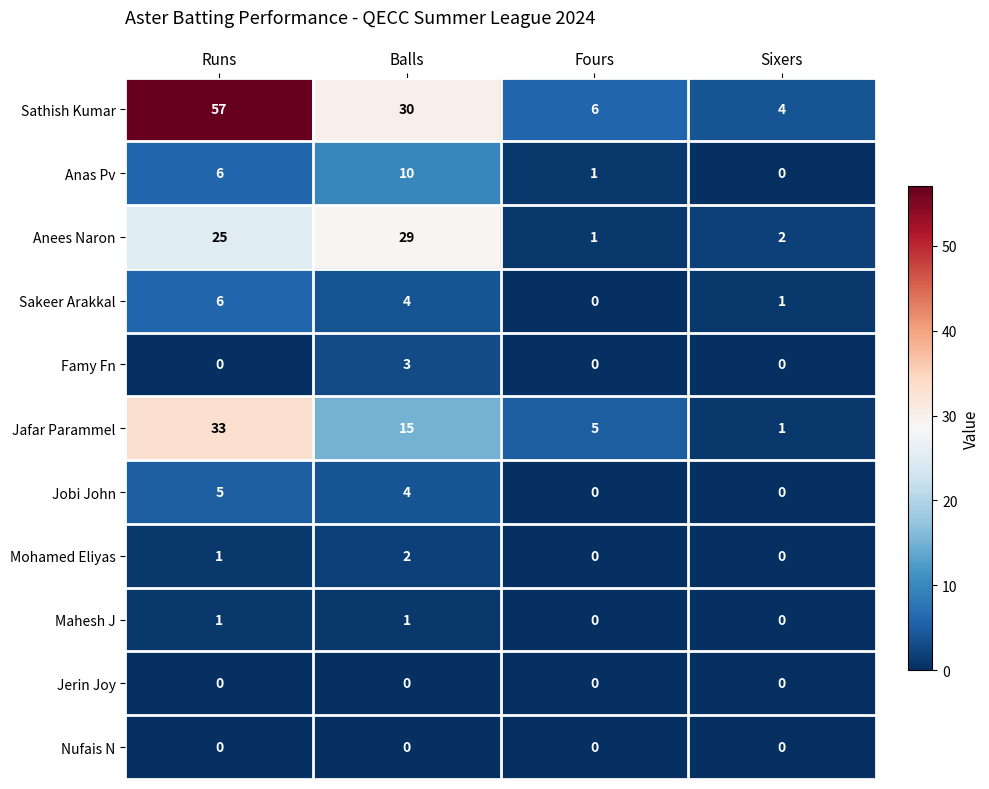

Is the value of Sakeer Arakkal at Runs greater than the value of Nufais N at Sixers?

Yes